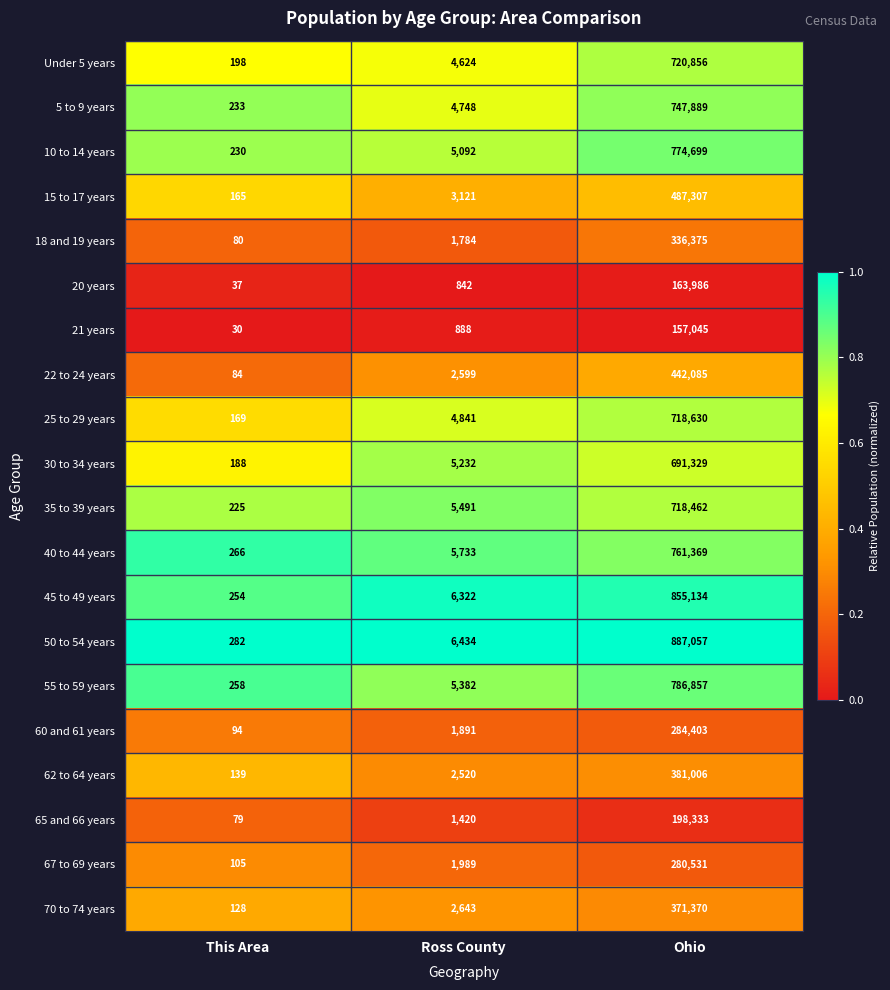

Which series has the largest total across all categories?

50 to 54 years